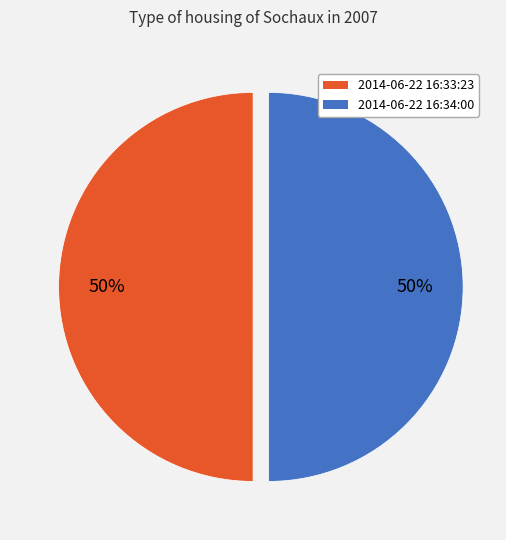

How many slices are in this pie chart?

2